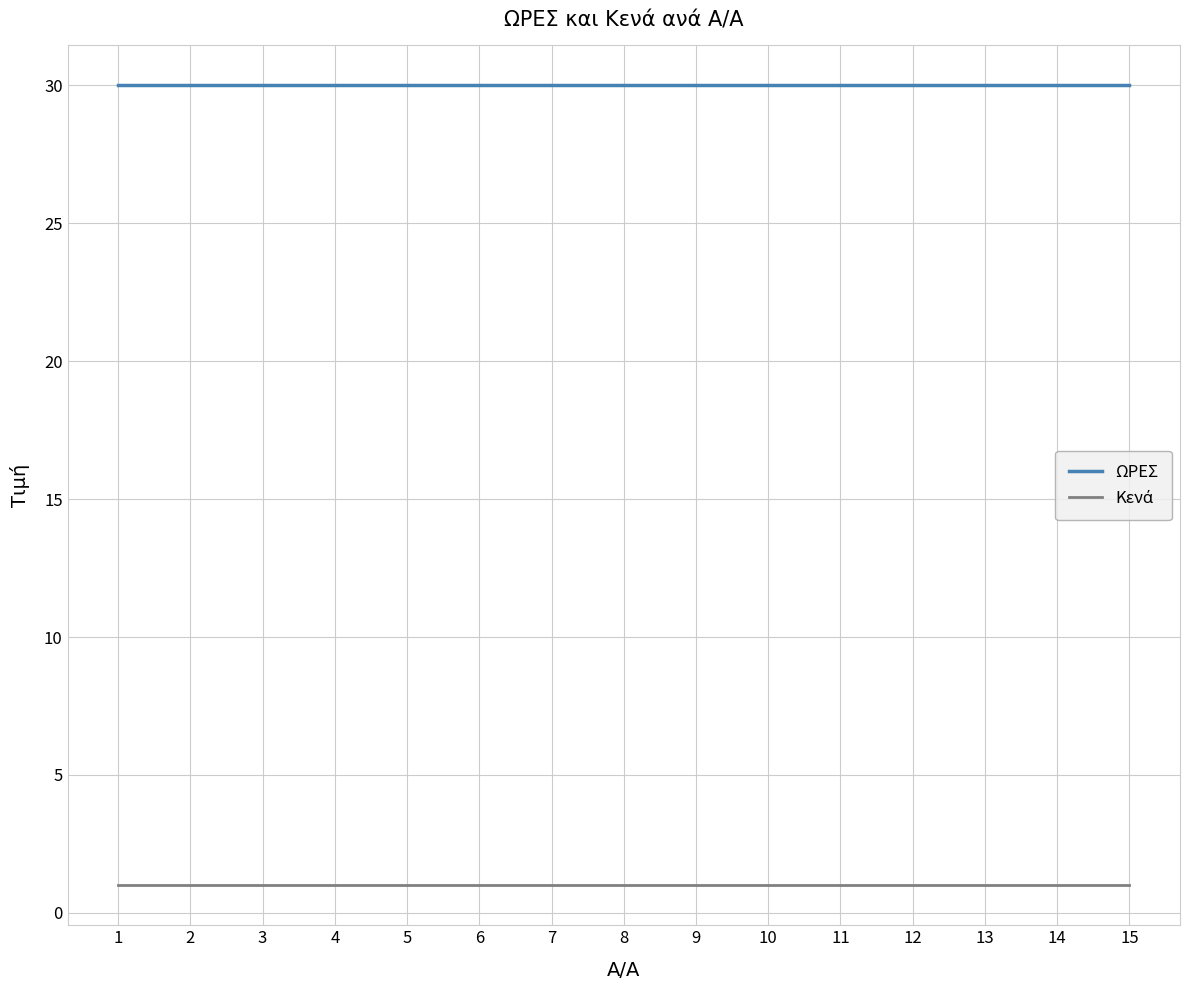

The value of ΩΡΕΣ at 7 is 30. True or false?

True